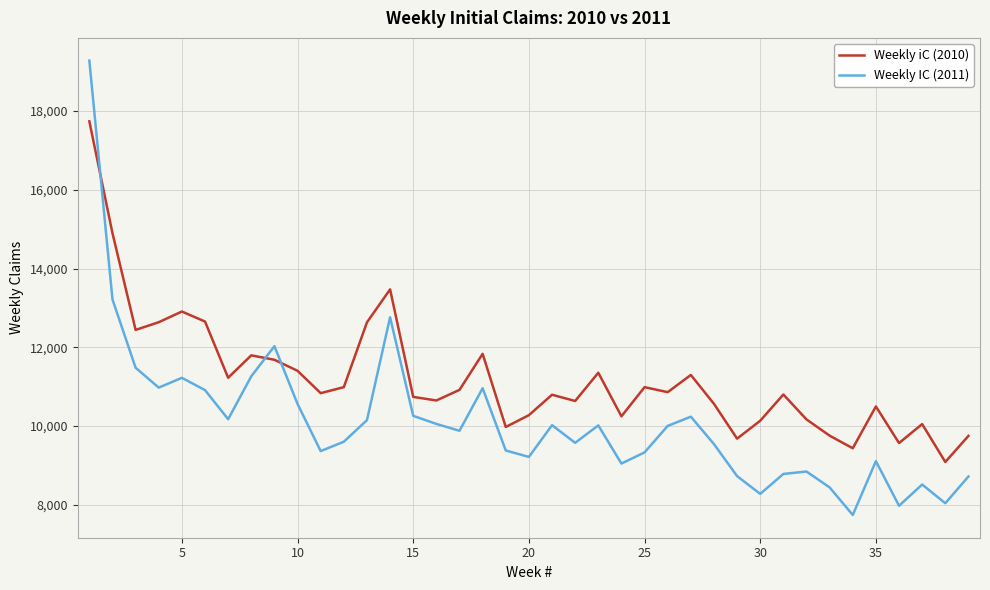

True or false: Weekly IC (2011) and Weekly iC (2010) cross at least once.

True